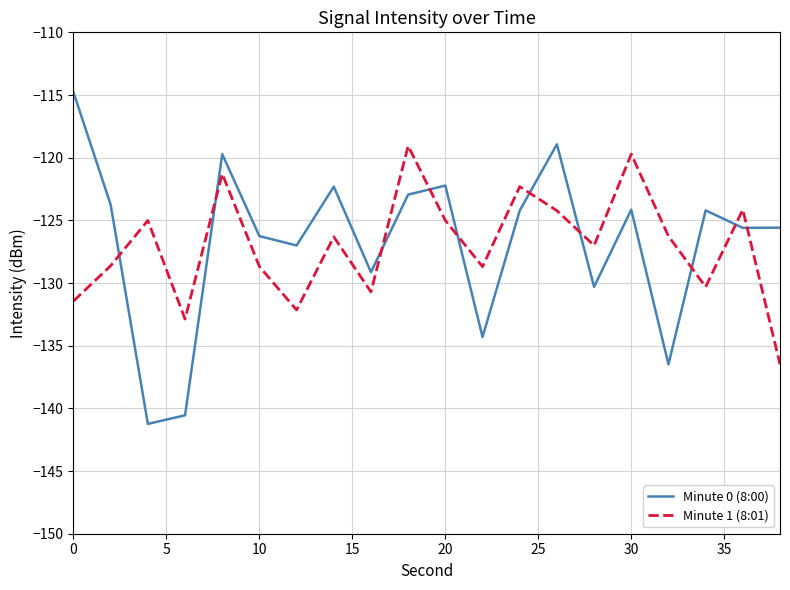

What is the minimum value for Minute 1 (8:01)?

-136.5